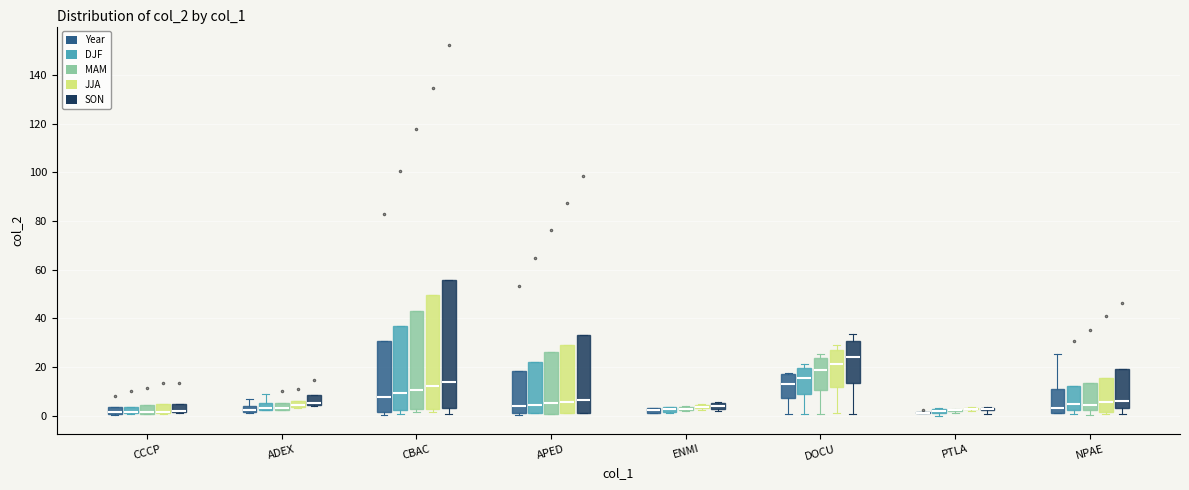

Which box is the tallest, from its lower edge to its upper edge?

CBAC (SON)